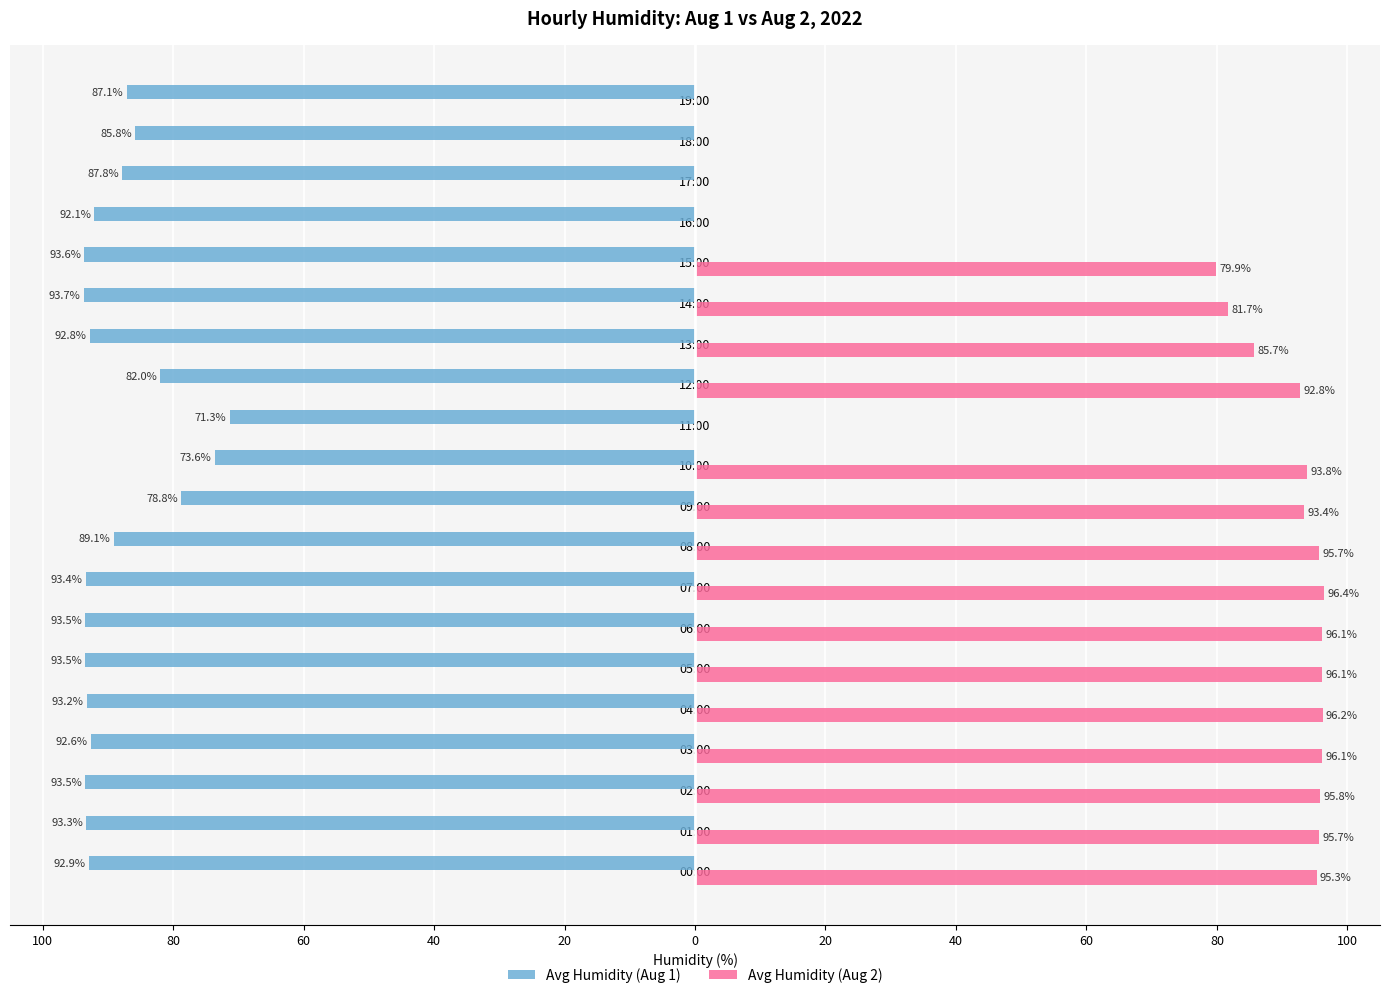

How many data points in Avg Humidity (Aug 2) are above 96?

5